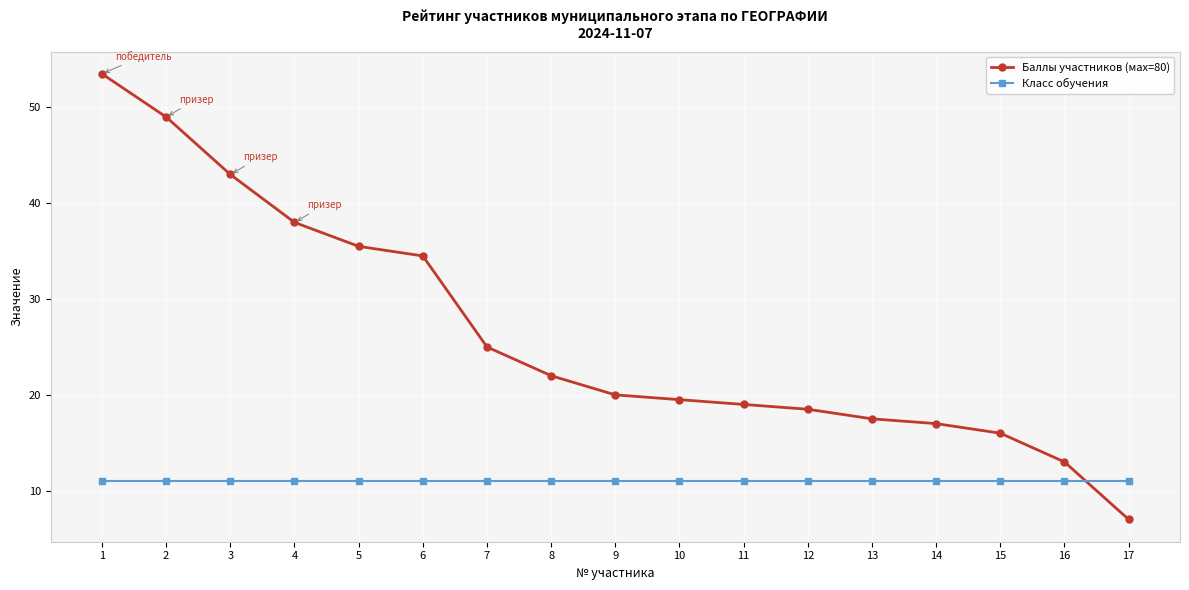

True or false: Баллы участников (мax=80) has a value of 11.6 at 17.

False